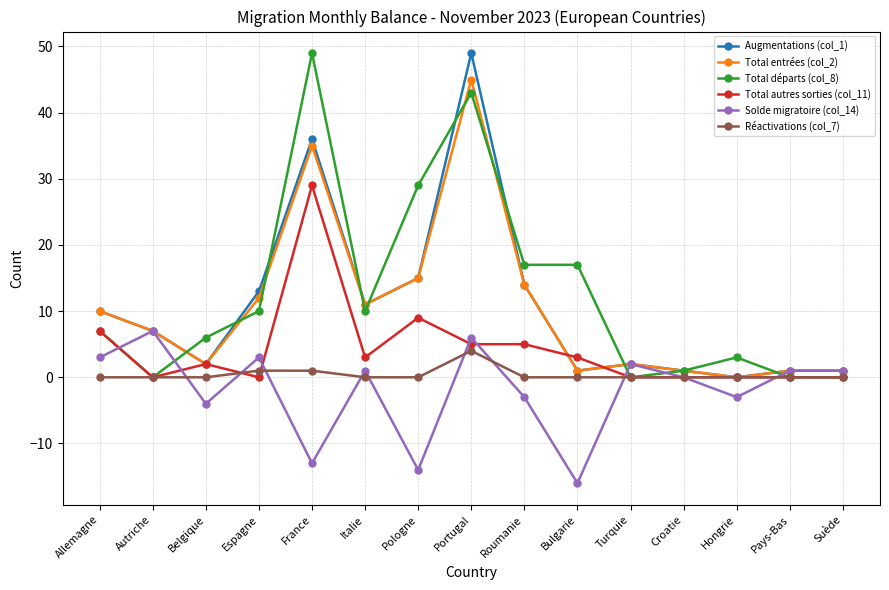

What is the spread (max minus min) of values at Belgique?

10